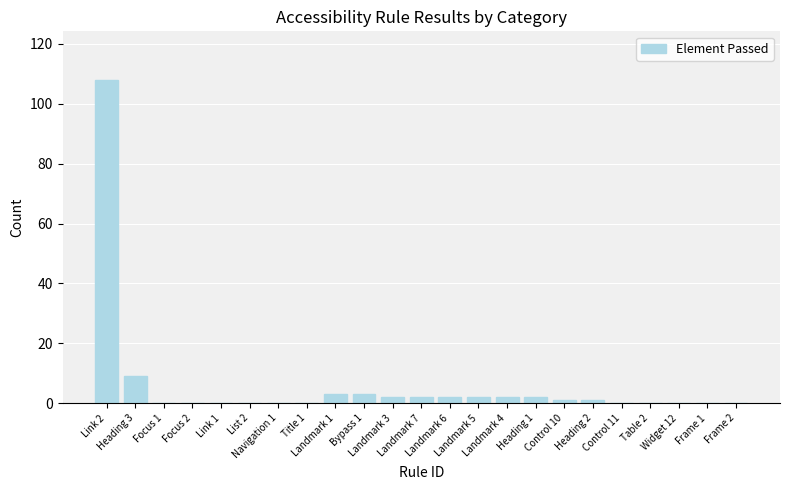

What is the greatest value displayed?

108